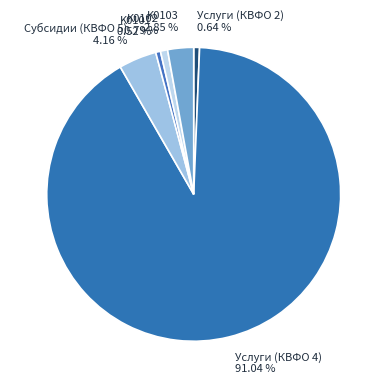

Combined, what portion of the pie is Услуги (КВФО 4) and Субсидии (КВФО 5)?

95.2%